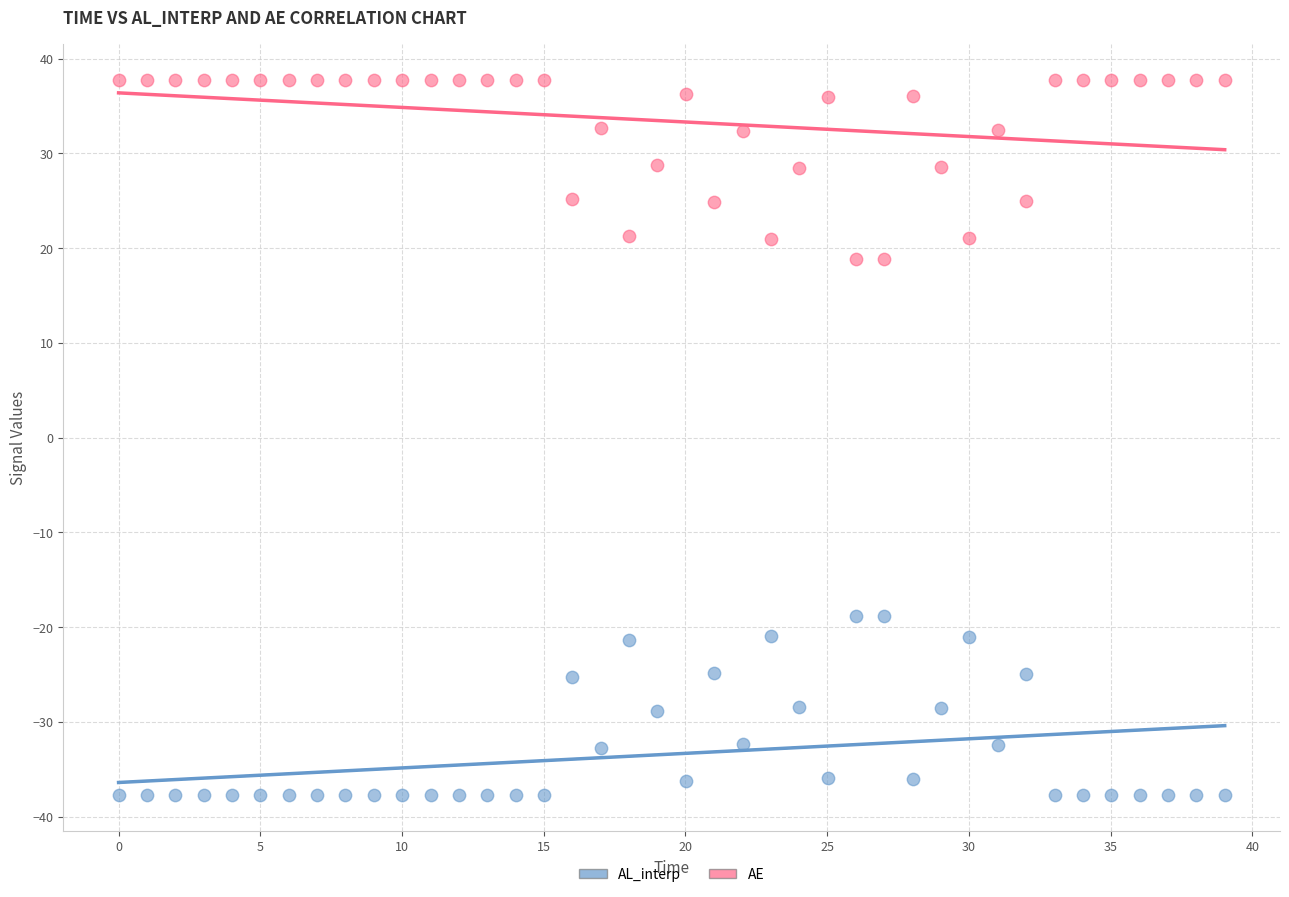

Across all data points, what is the range of Y values (max minus min)?

75.5